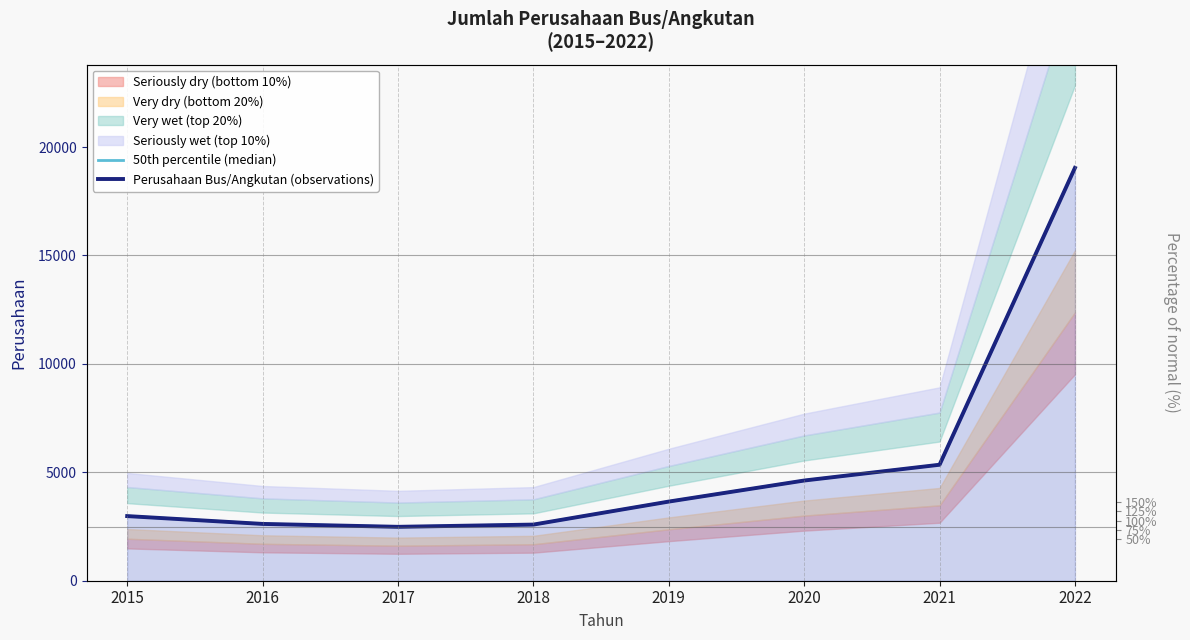

Read the 50th percentile (median) value at 2017, to the nearest 100.

2500